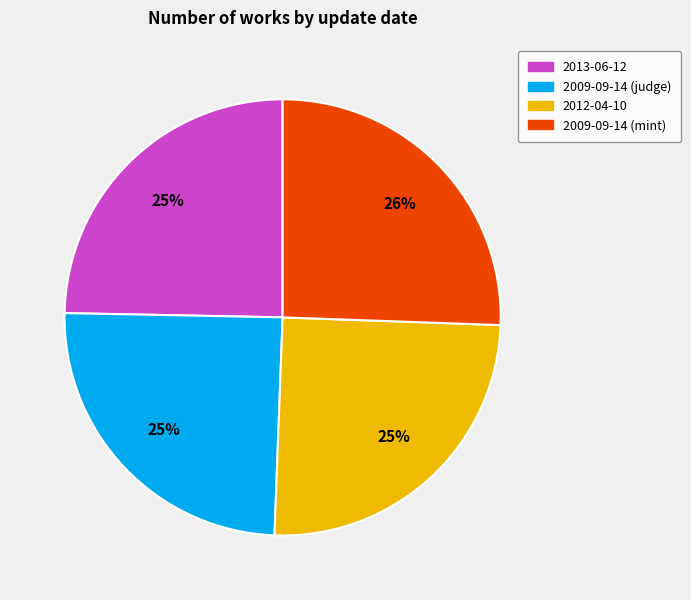

How many segments does this pie chart have?

4